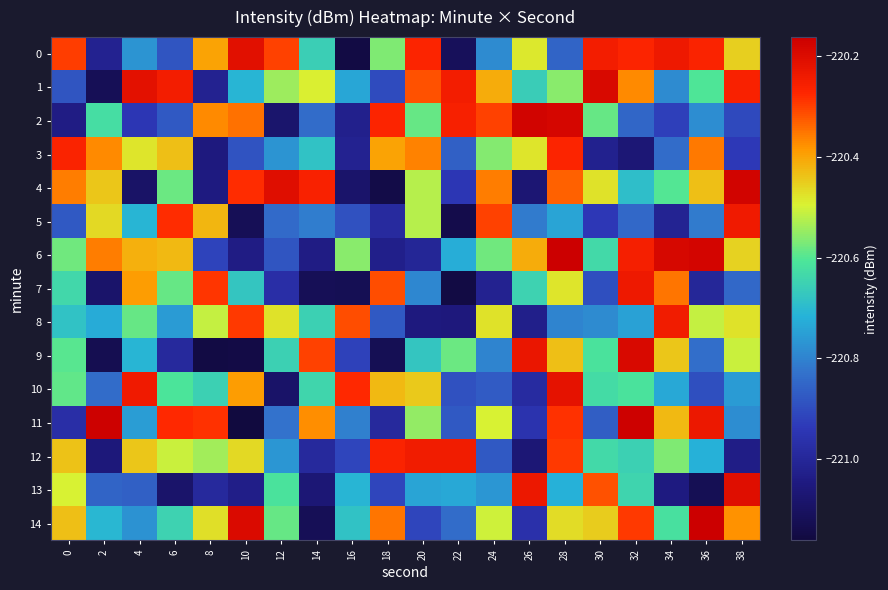

What is the greatest value displayed?

-220.2